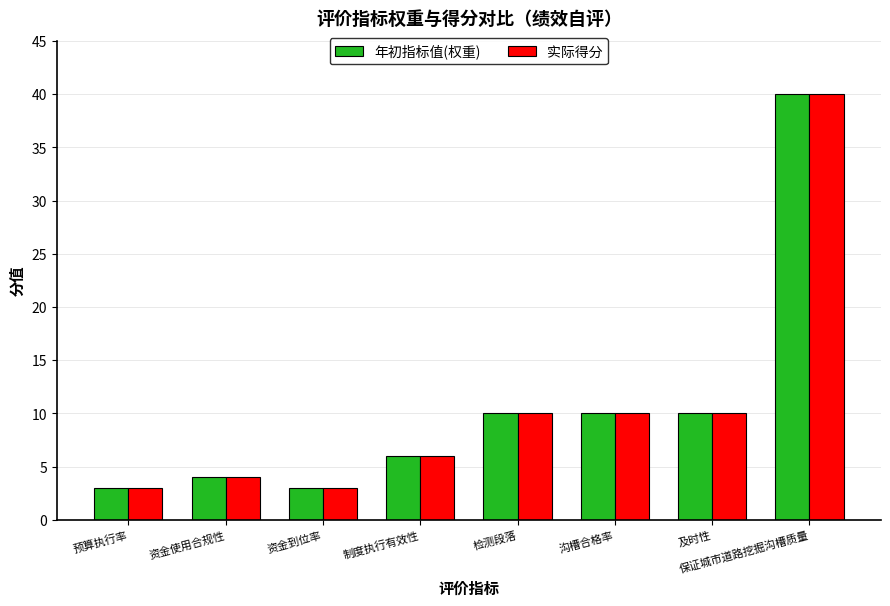

Count the number of categories in the chart.

8